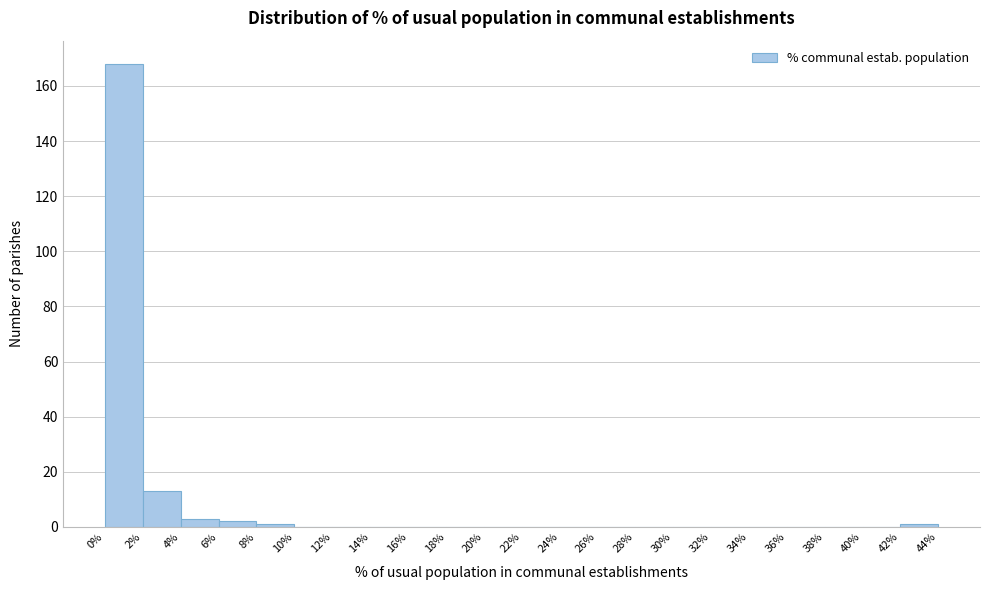

Which range on the x-axis has the tallest bar?

0% to 2%